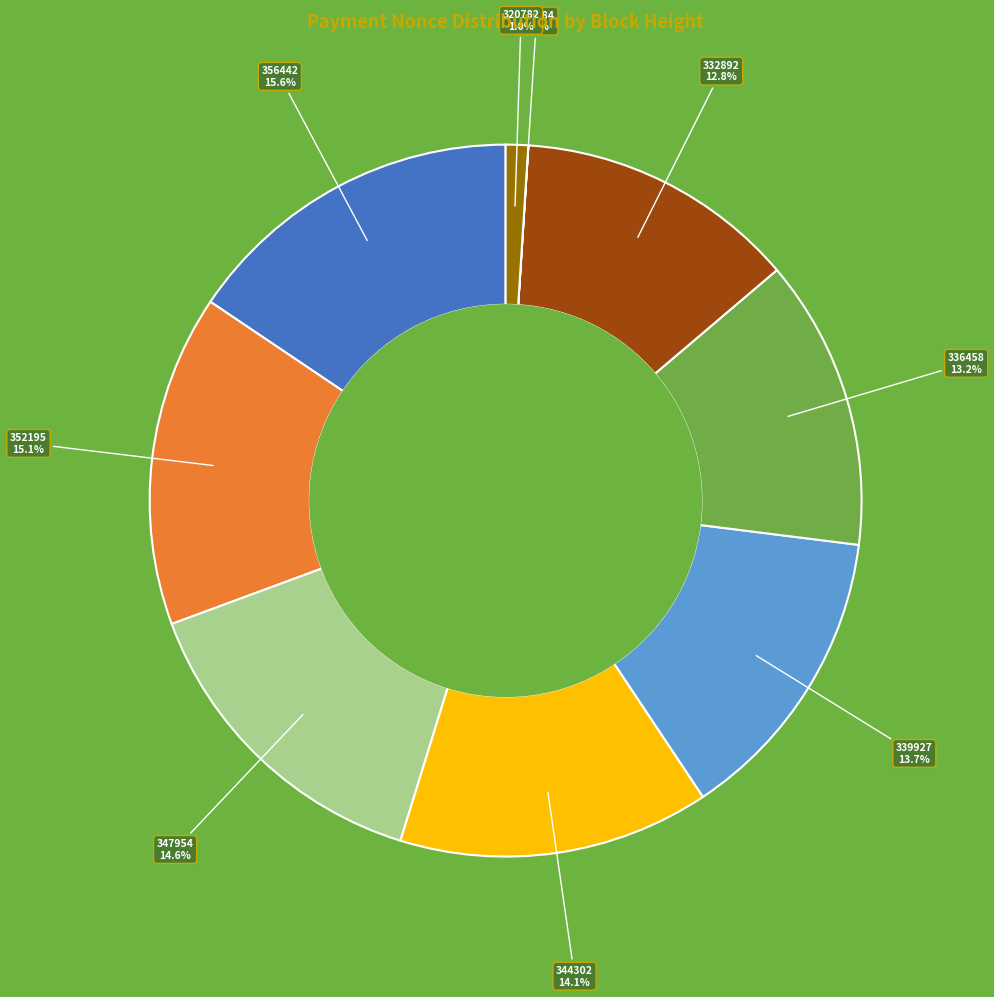

Does any single category account for the majority?

No